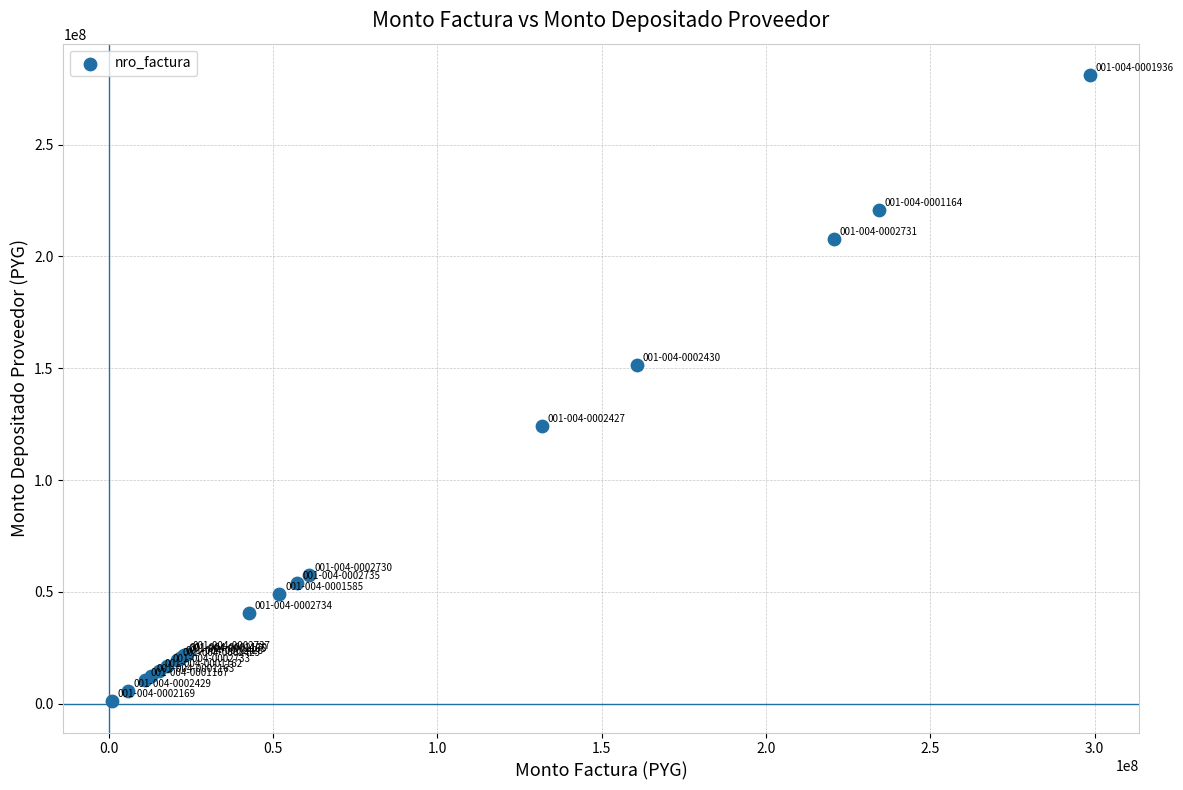

What Y value in the scatter plot is closest to 141125902?

151560386